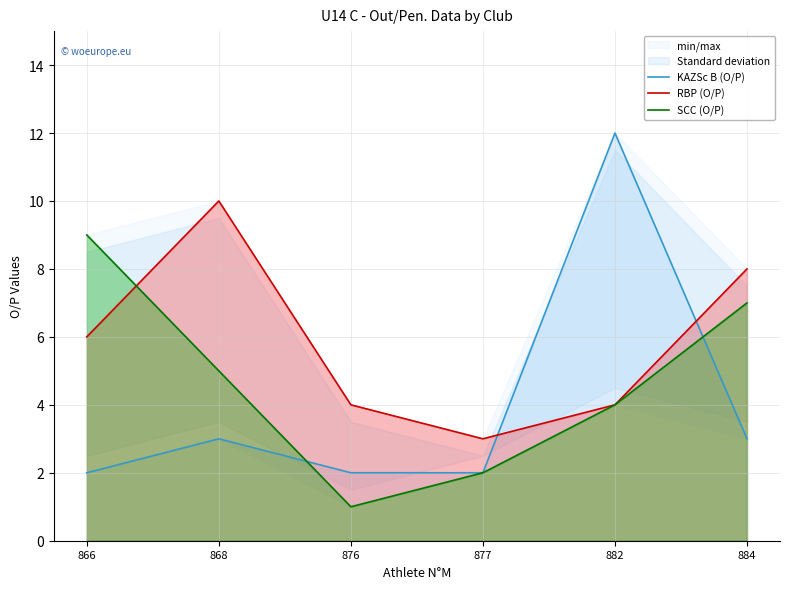

Which series has the largest total across all categories?

RBP (O/P)